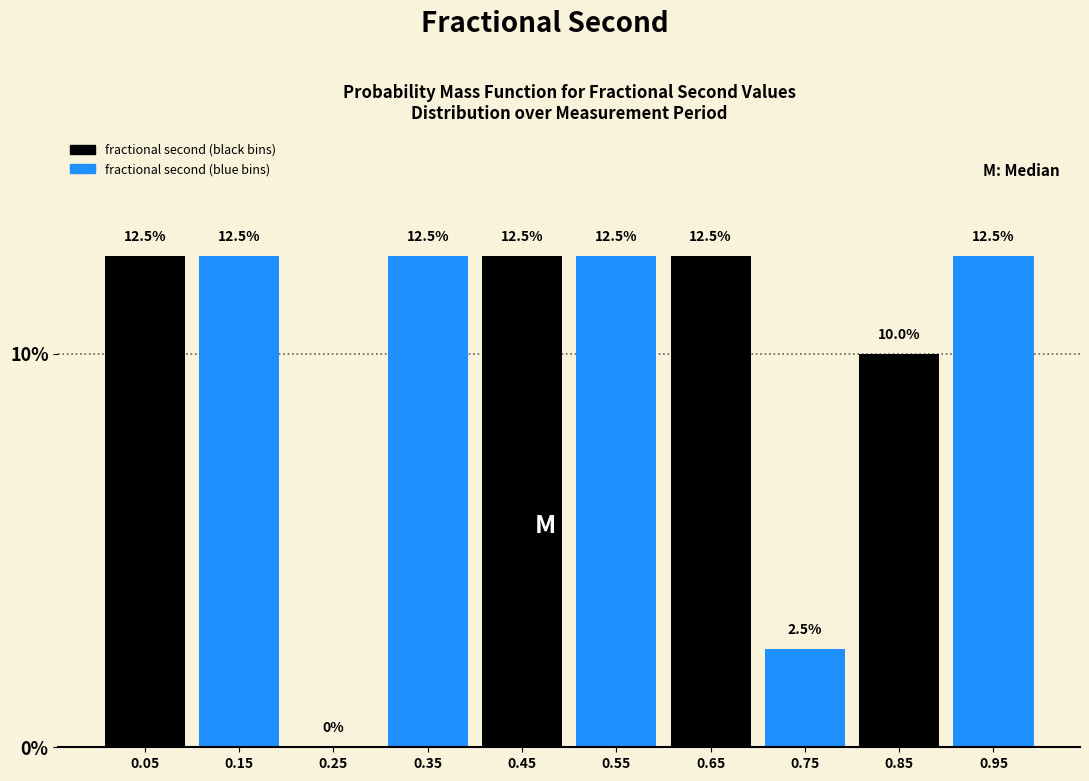

How tall is the bar that spans 0.0 to 0.1 on the x-axis?

12.5